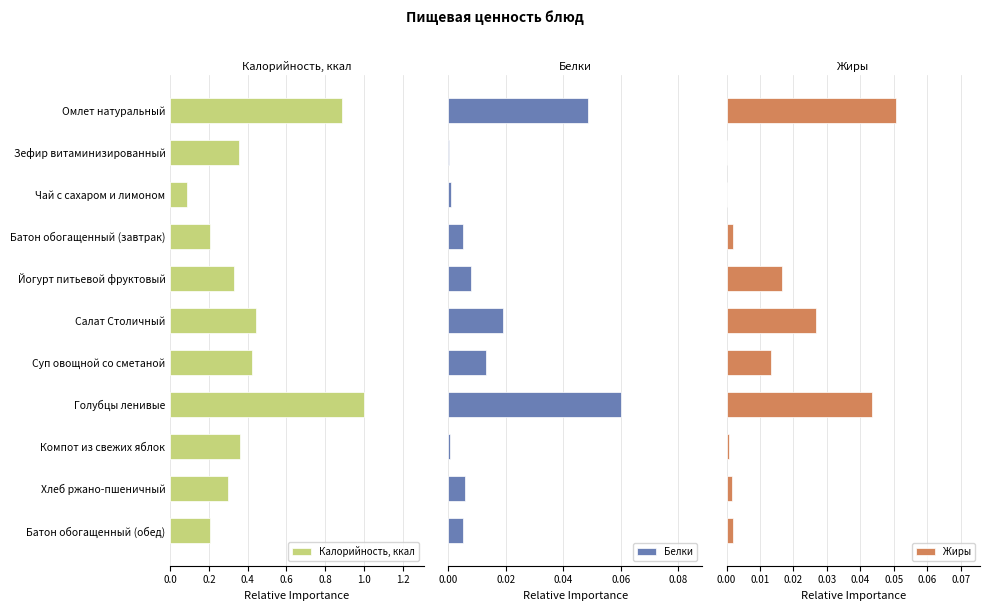

Is it true that Калорийность, ккал equals 0.2 at Батон обогащенный (завтрак)?

True